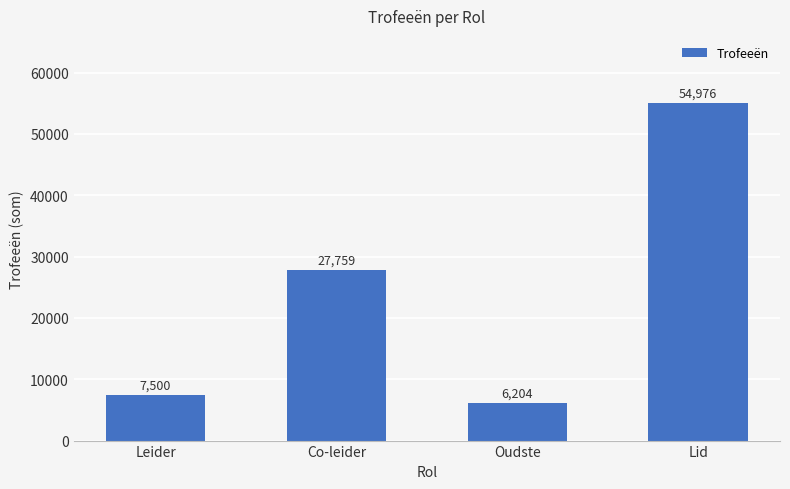

What is the maximum value shown in the chart?

54976